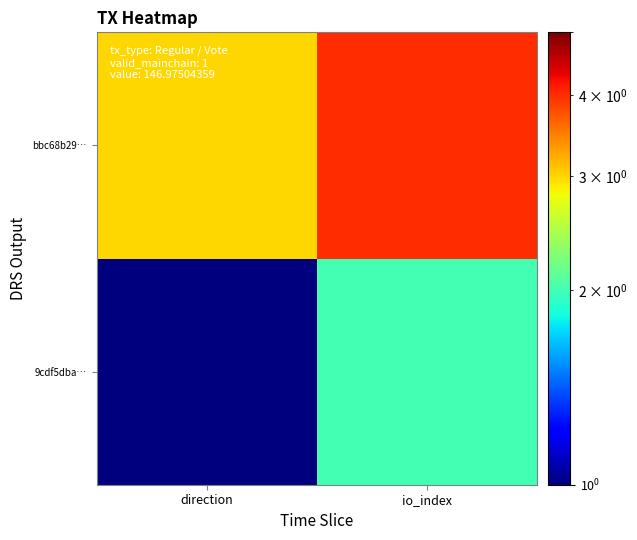

What is the smallest value displayed?

1